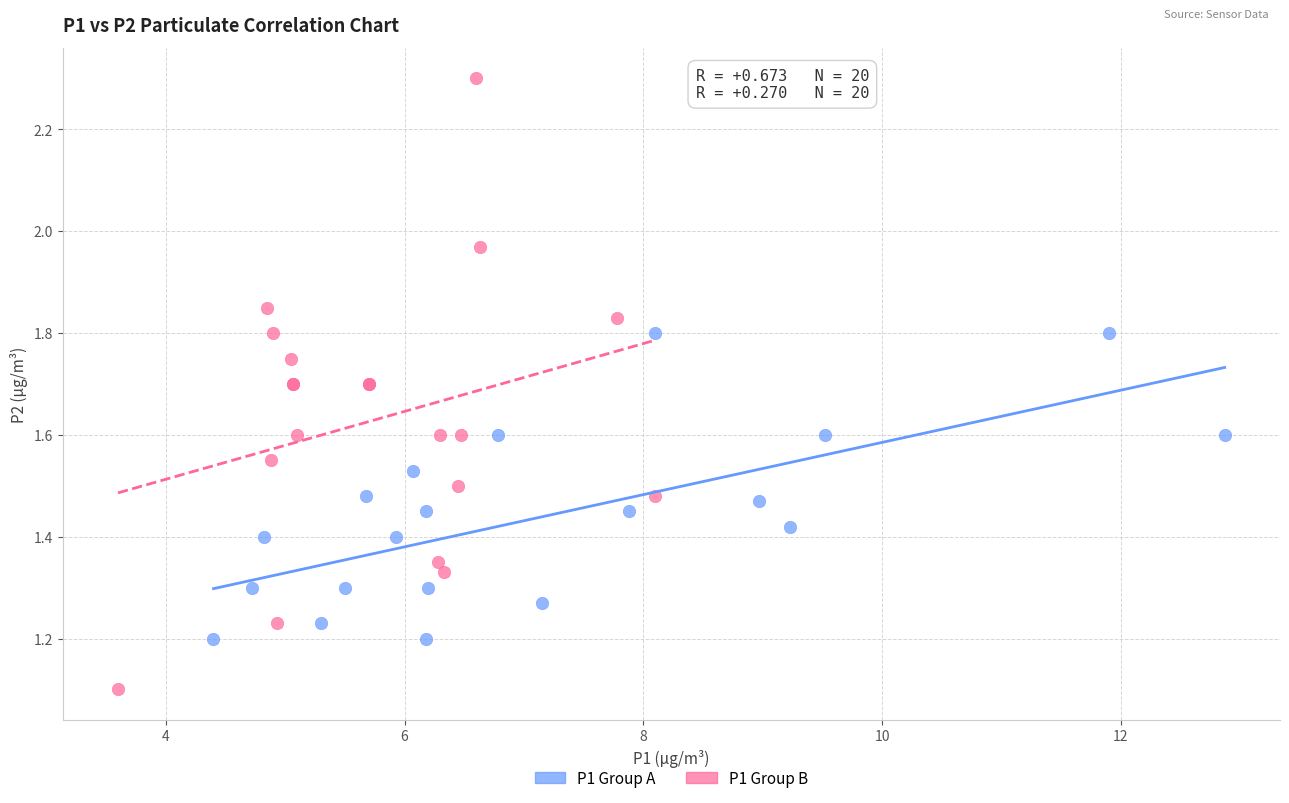

Which series has the widest spread of Y values?

P1 Group B